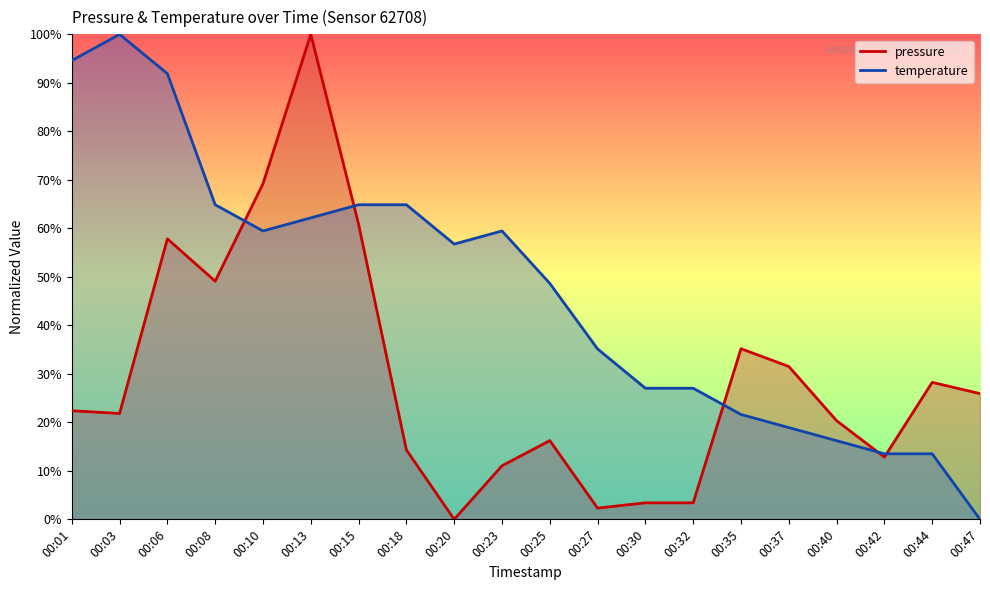

What is the difference between the maximum and second lowest values in the pressure series?

97.7